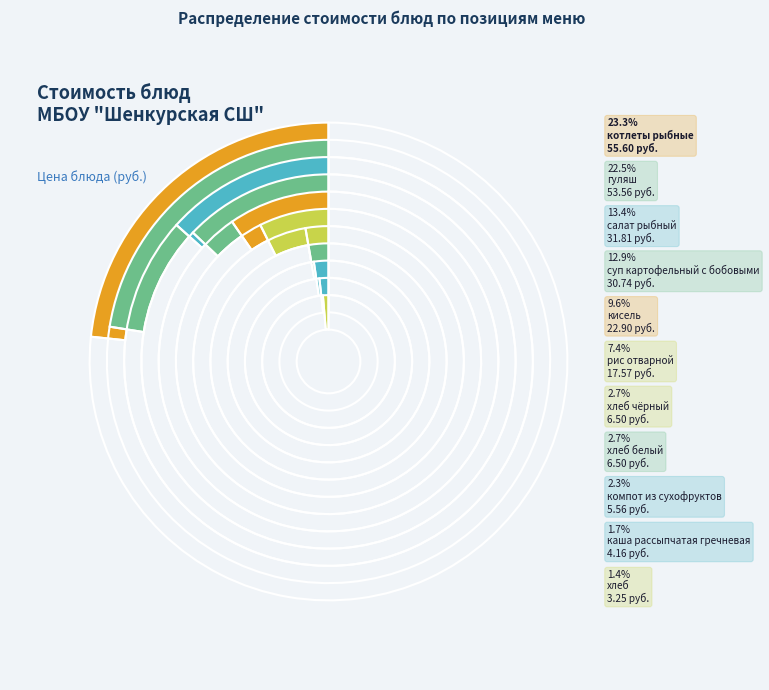

What is the change in value from кисель to салат рыбный?

+8.9